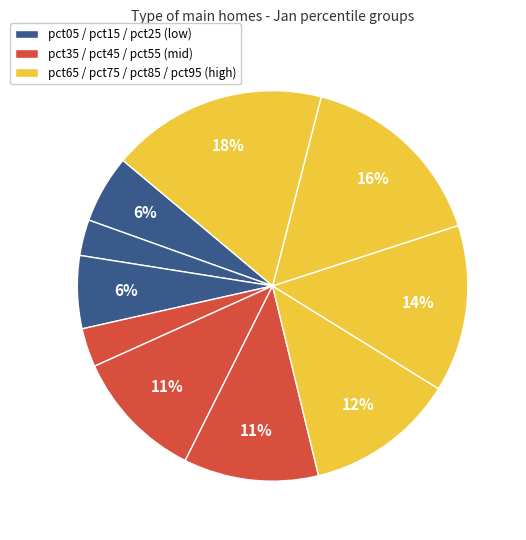

How many slices are in this pie chart?

10